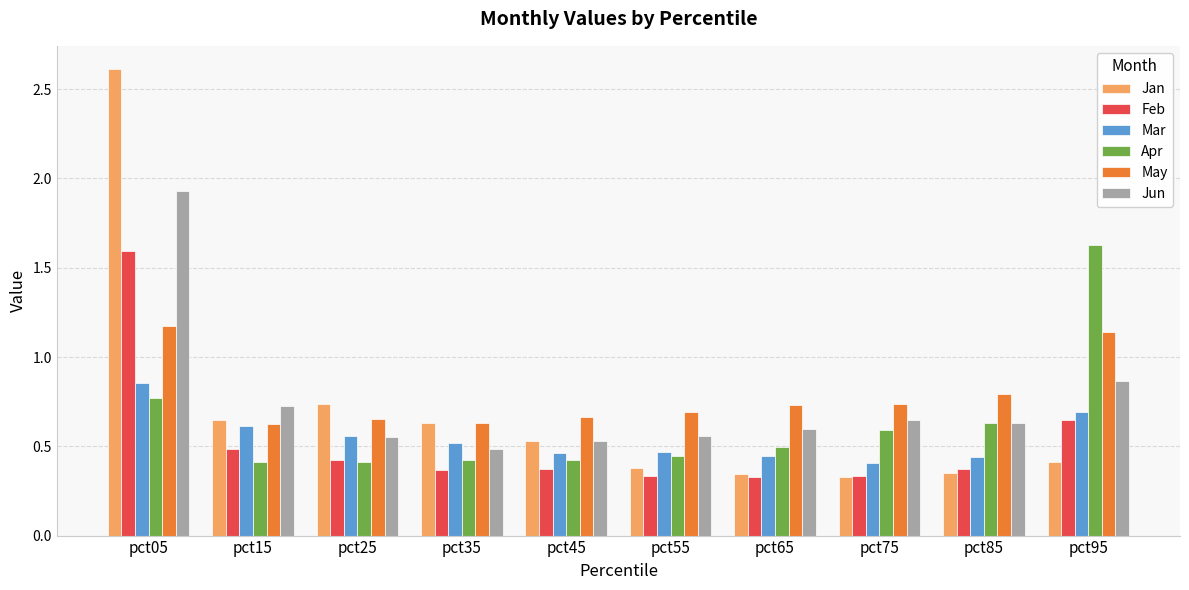

What is the maximum value shown in the chart?

2.6